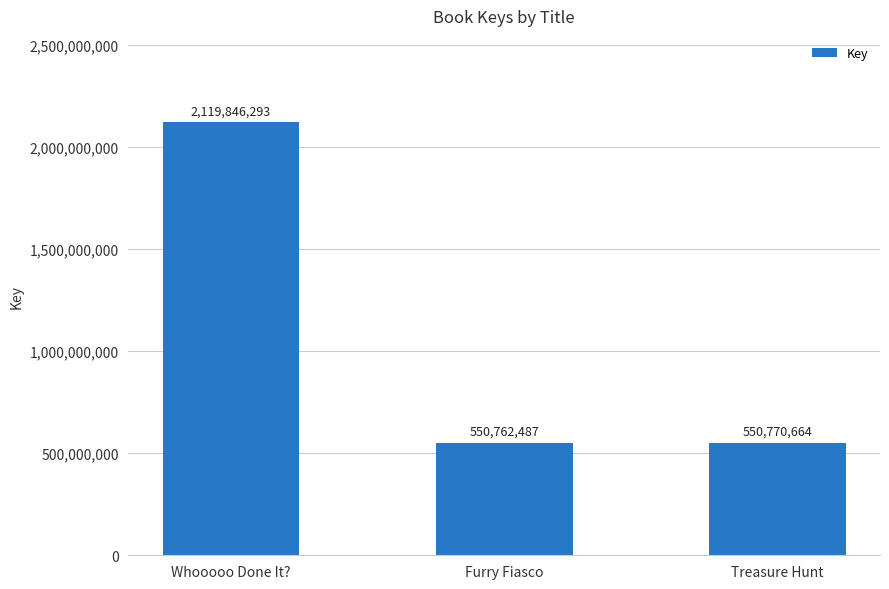

True or false: the data shows 907229847 at Furry Fiasco.

False